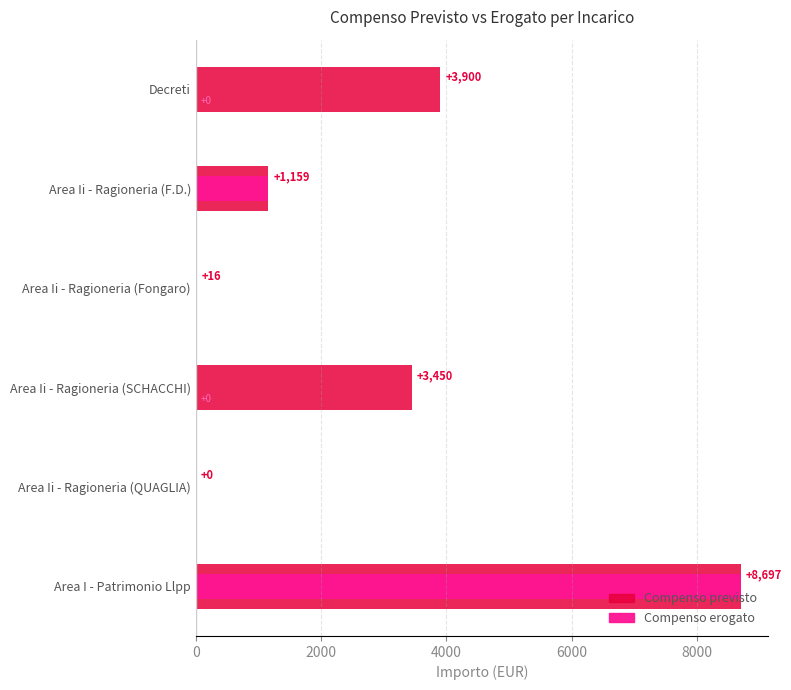

The value of Compenso previsto at Area Ii - Ragioneria (SCHACCHI) is 5972.1. True or false?

False